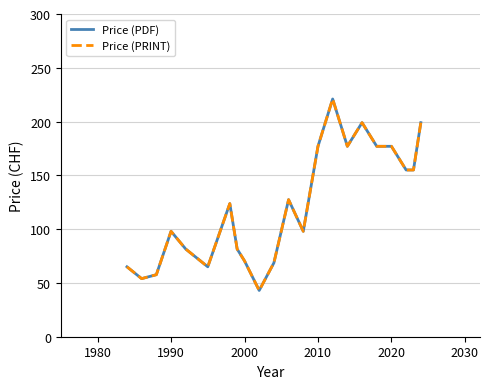

List the series in order of their peak value, highest first.

Price (PDF), Price (PRINT)